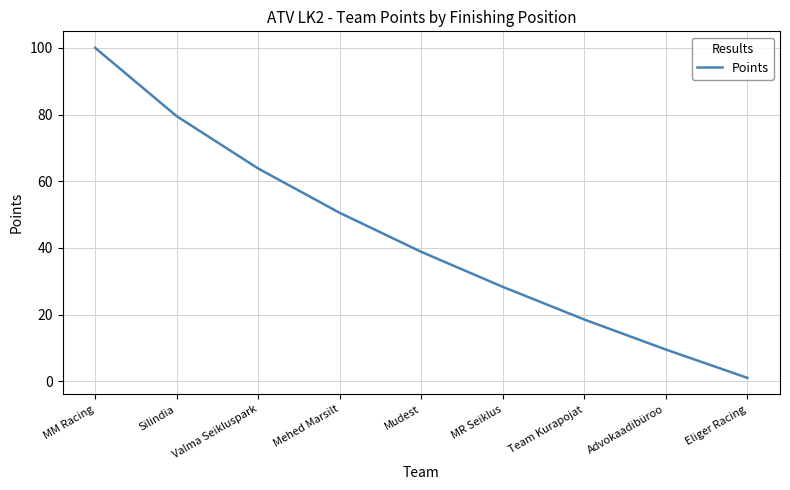

What is the greatest value displayed?

100.0